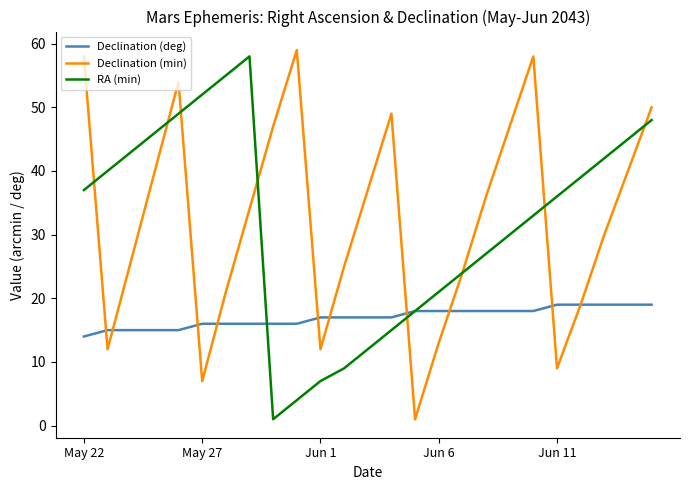

What is the maximum value for RA (min)?

58